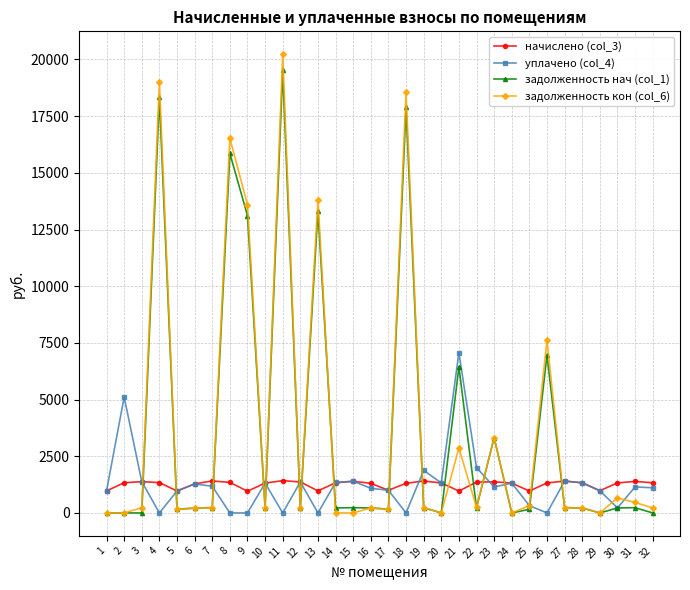

How many categories are shown in the chart?

32